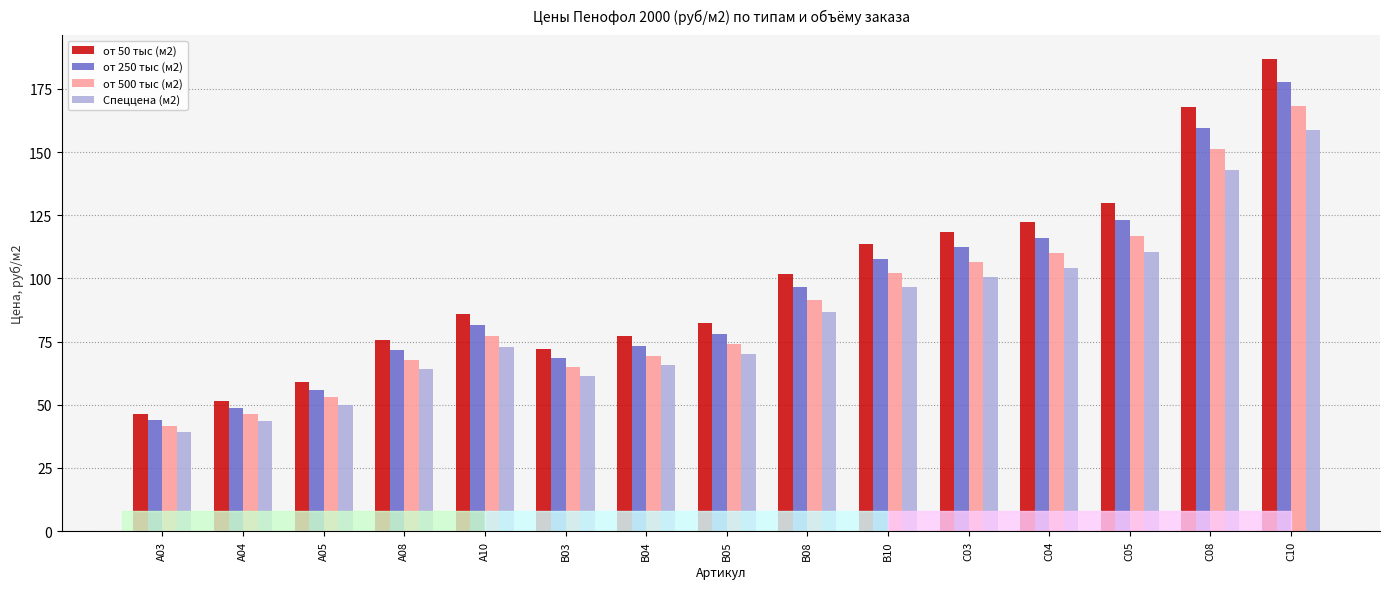

What is the label of the 9th bar from the left?

В08